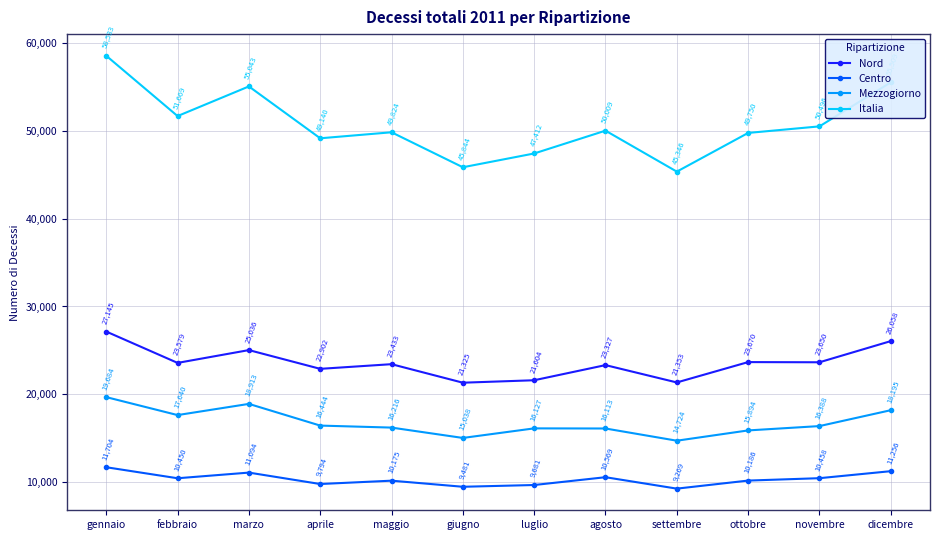

Rank the series by their average value, from lowest to highest.

Centro, Mezzogiorno, Nord, Italia